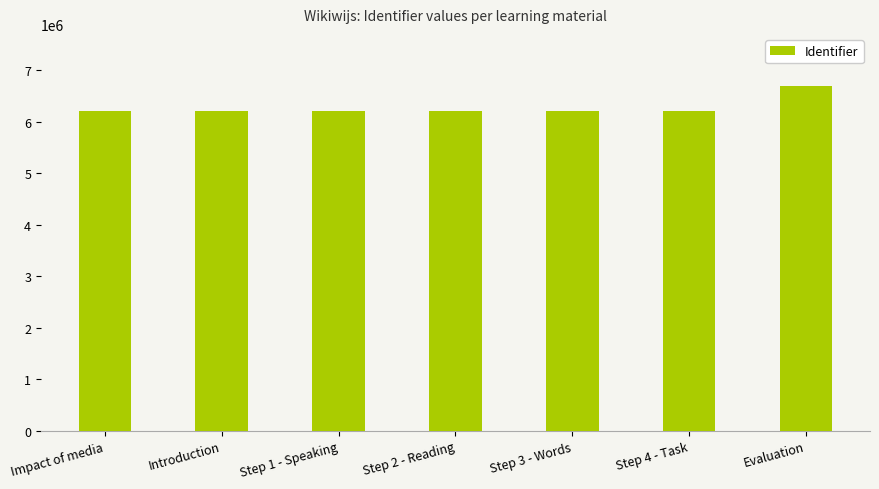

How many data points are less than 6206506?

3